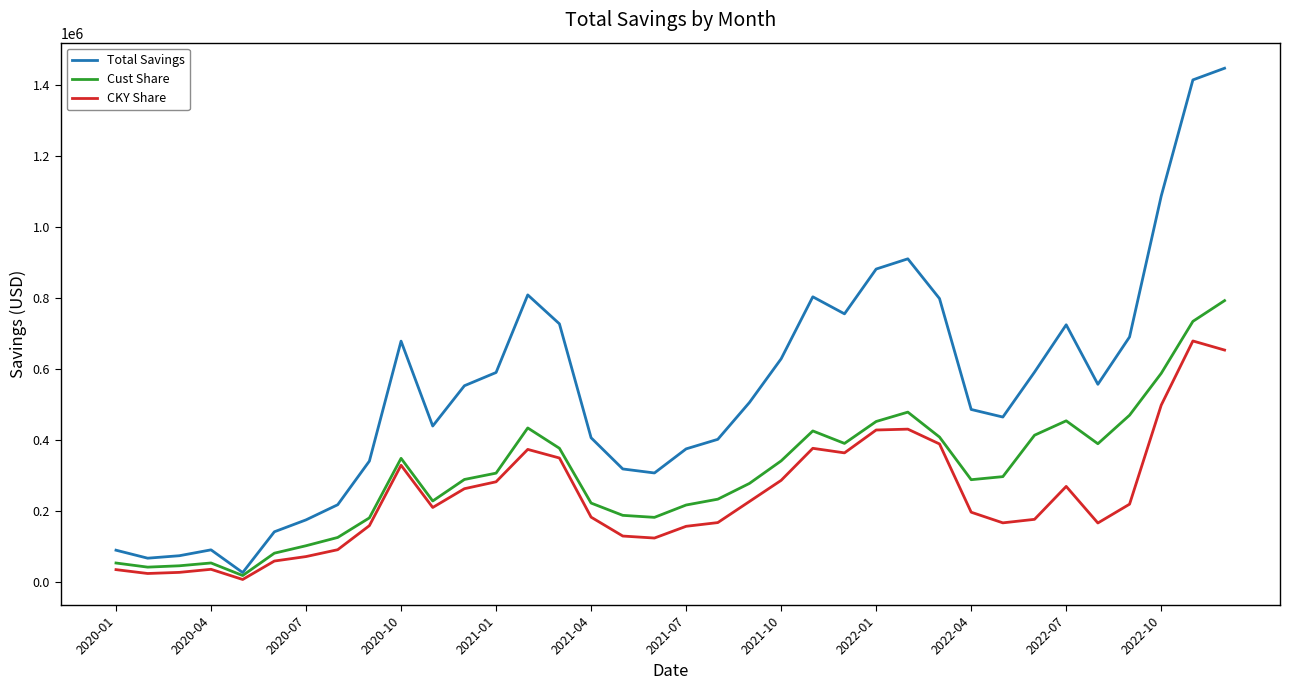

What is the maximum value shown in the chart?

1446978.1